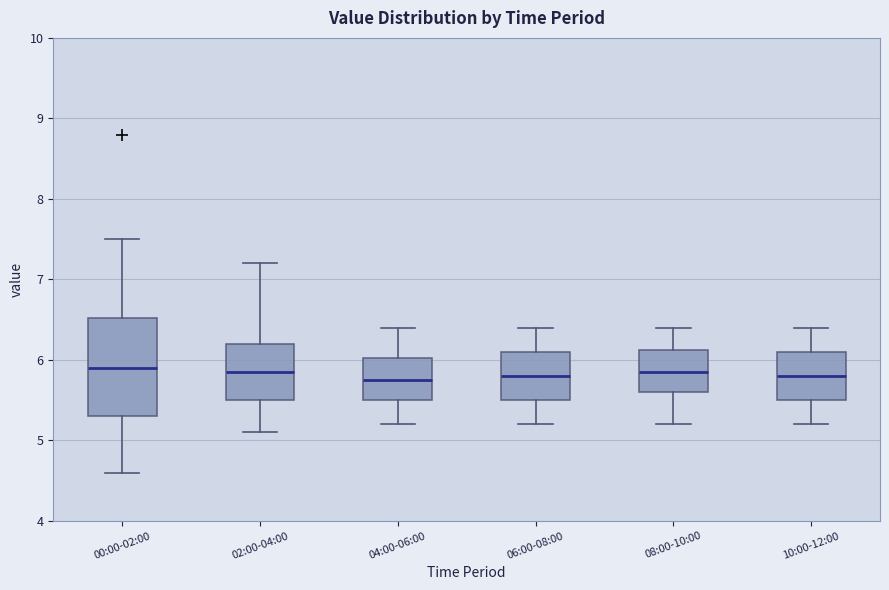

Comparing the boxes themselves (not the whiskers), which one is the tallest?

00:00-02:00